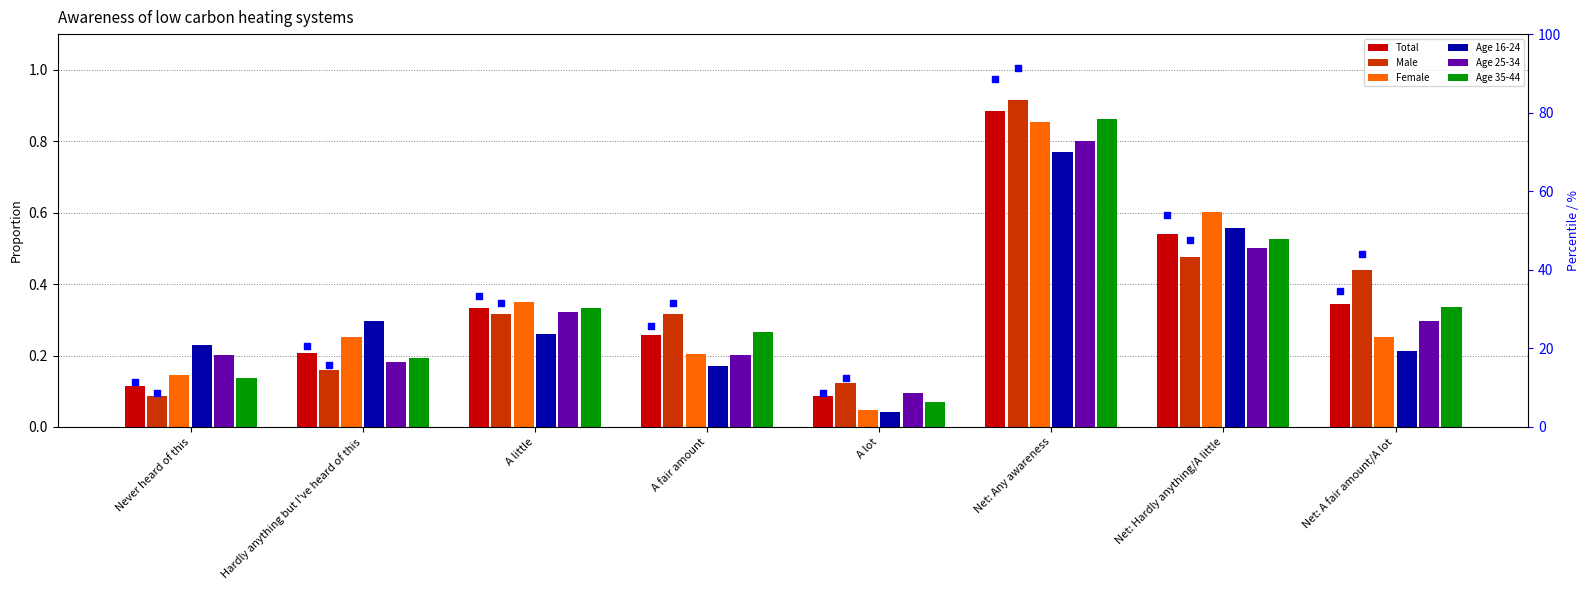

Which series reaches the maximum Y coordinate?

Male